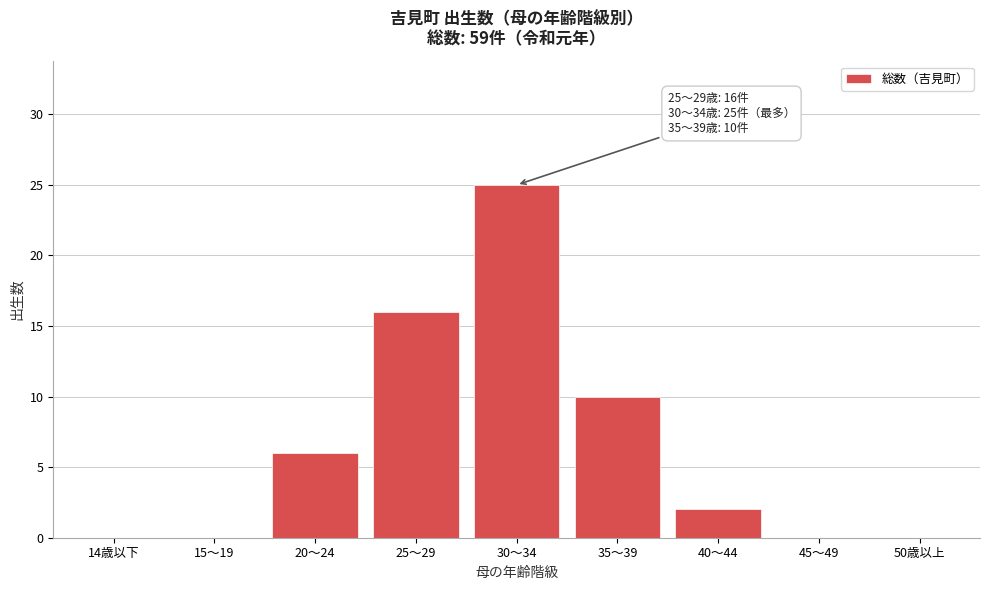

Reading right to left, list all the values displayed in this chart.

50歳以上=0	45～49=0	40～44=2	35～39=10	30～34=25	25～29=16	20～24=6	15～19=0	14歳以下=0